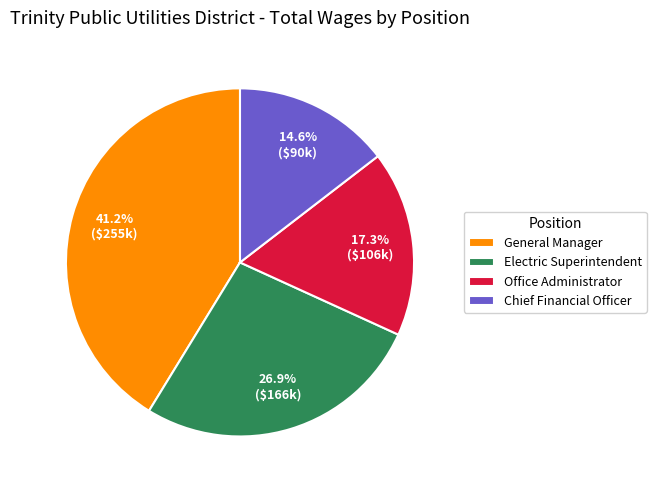

Is Chief Financial Officer the majority of the pie?

No